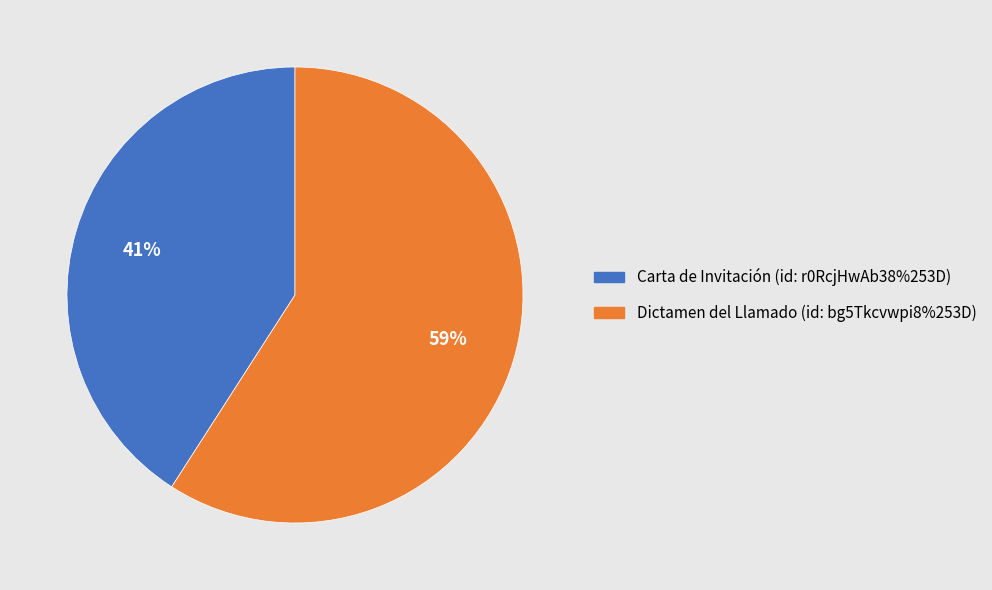

Approximately how many times larger is the value at Carta de Invitación (id: r0RcjHwAb38%253D) compared to Dictamen del Llamado (id: bg5Tkcvwpi8%253D)?

0.7